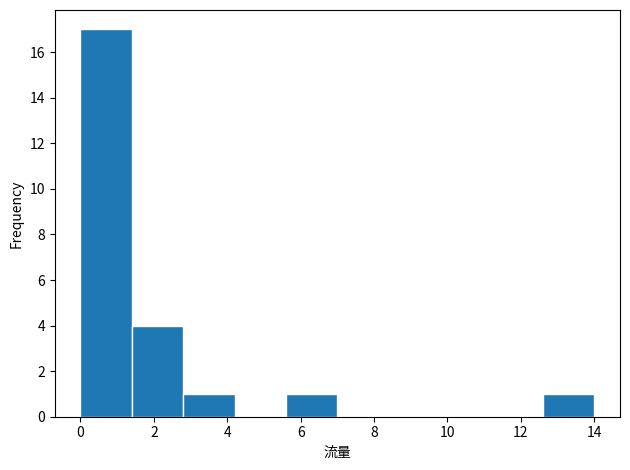

What is the height of the bar covering 1.4 to 2.8 on the x-axis? The values are not printed on the chart, so give them approximately, as read against the axis.

4